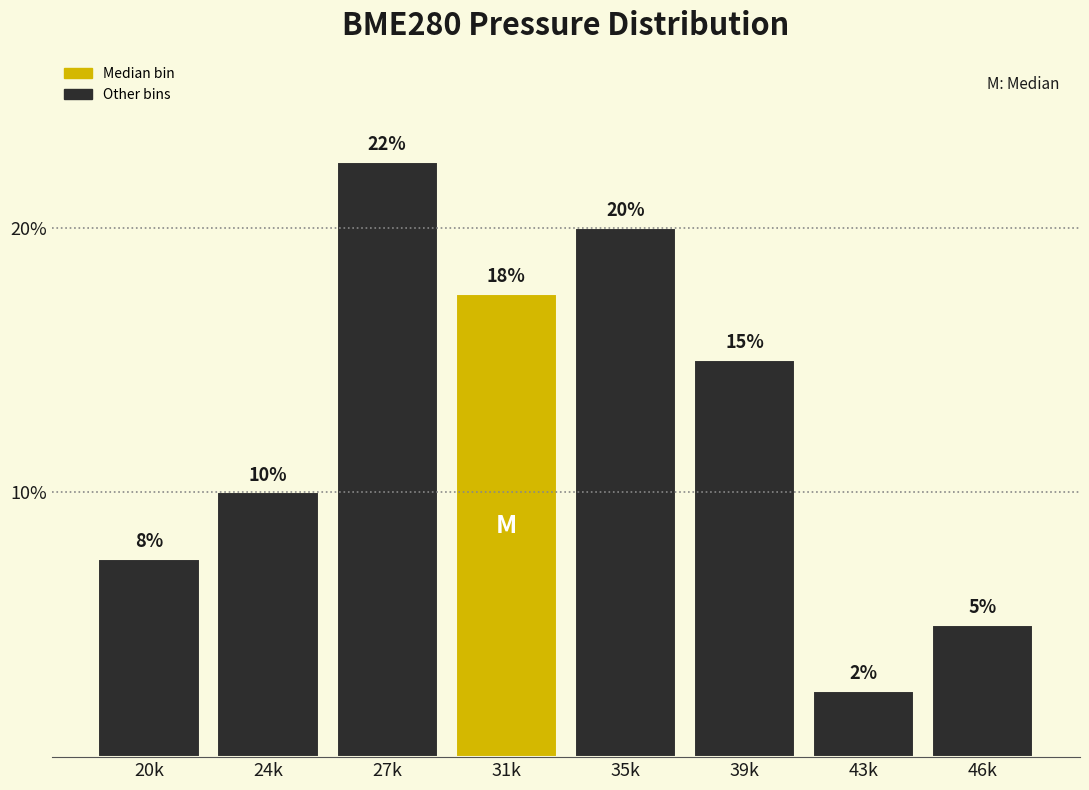

What is the smallest value displayed?

2.5